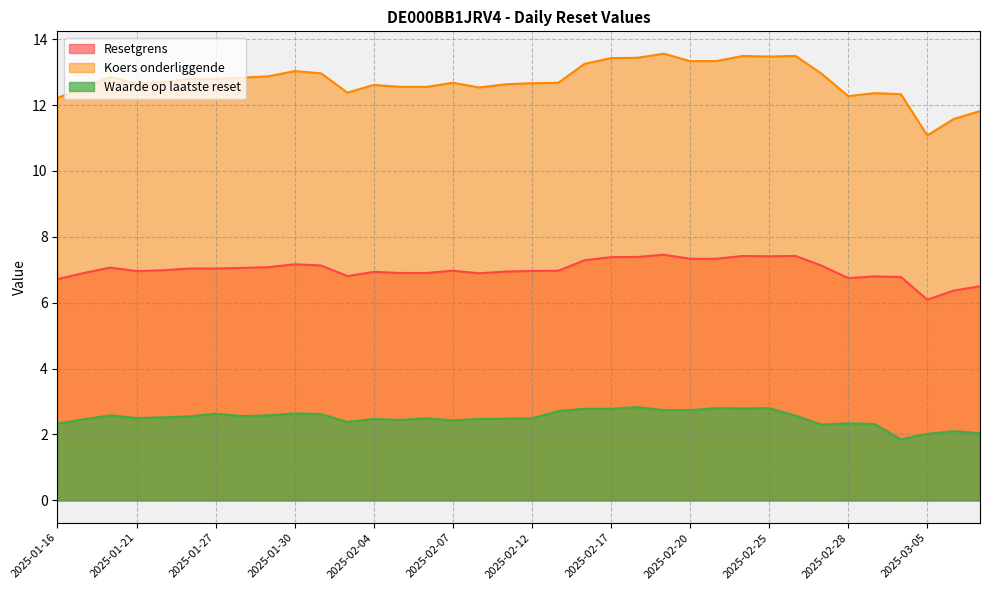

How many values in the Koers onderliggende series exceed 12?

33